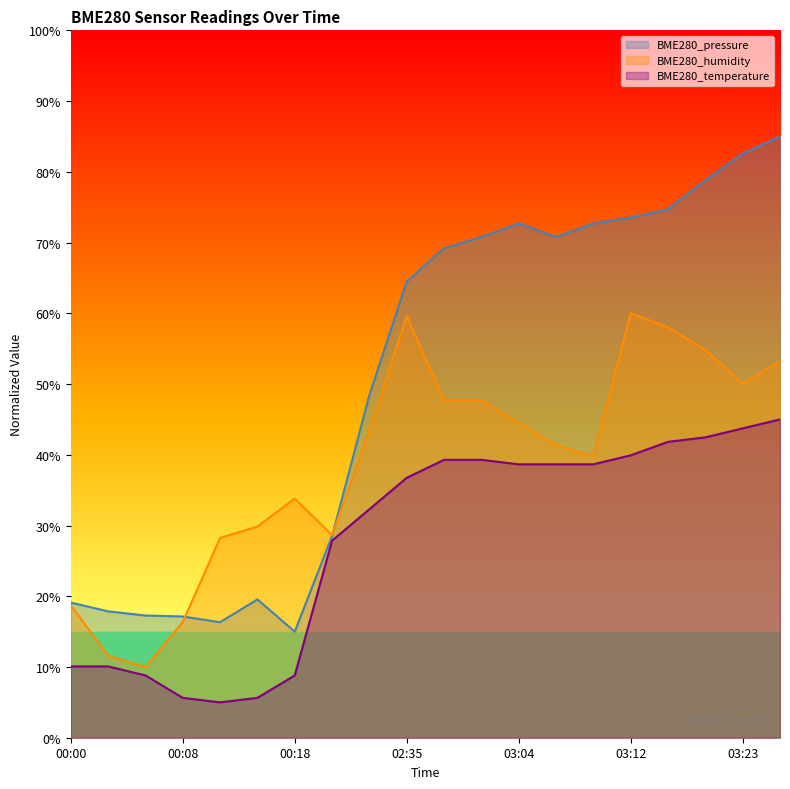

What are all the series names shown in the legend?

BME280_pressure, BME280_humidity, BME280_temperature